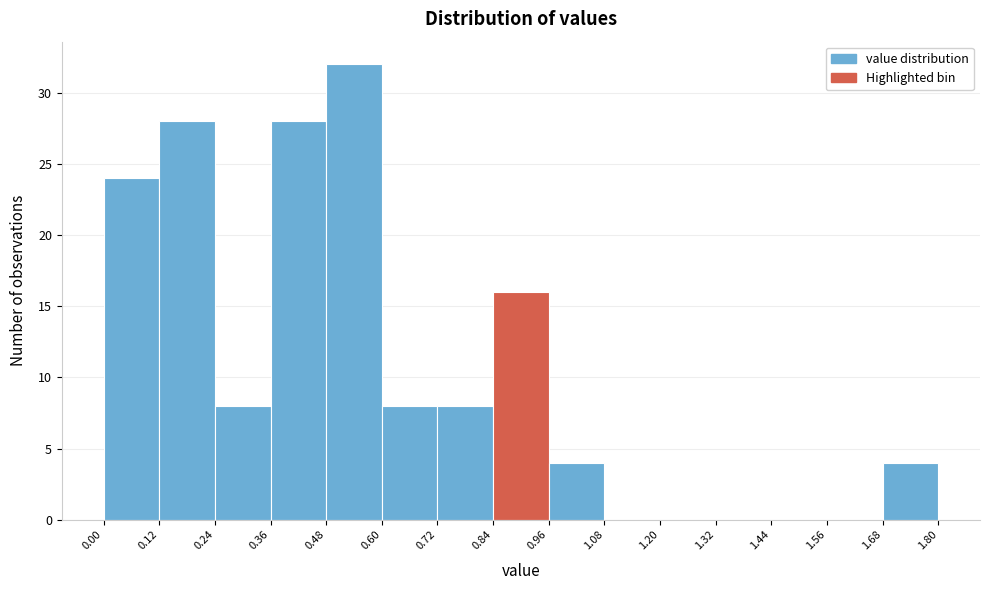

What is the height of the bar covering 0.48 to 0.60 on the x-axis? The values are not printed on the chart, so give them approximately, as read against the axis.

32